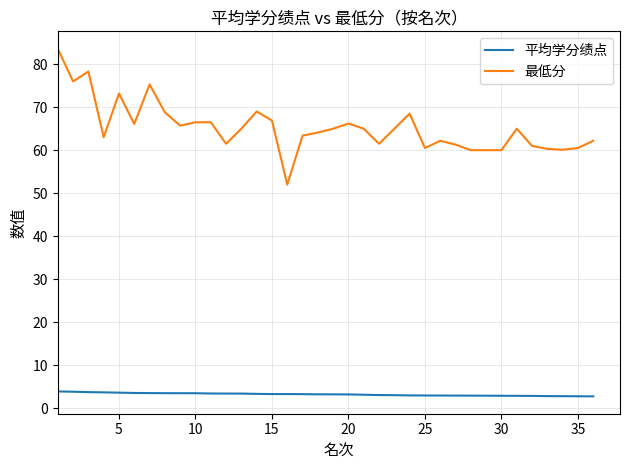

Count the number of data series in this chart.

2